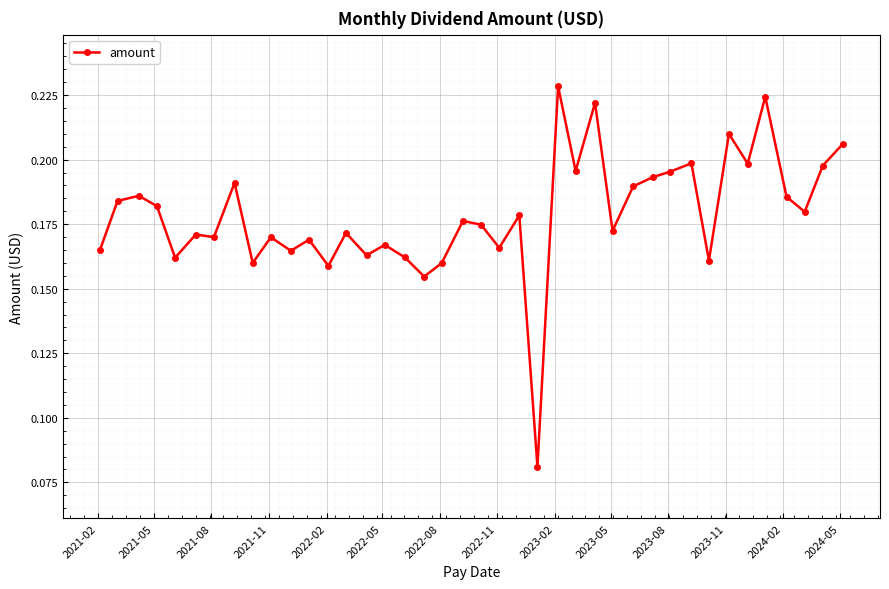

How many data points does each series have?

40